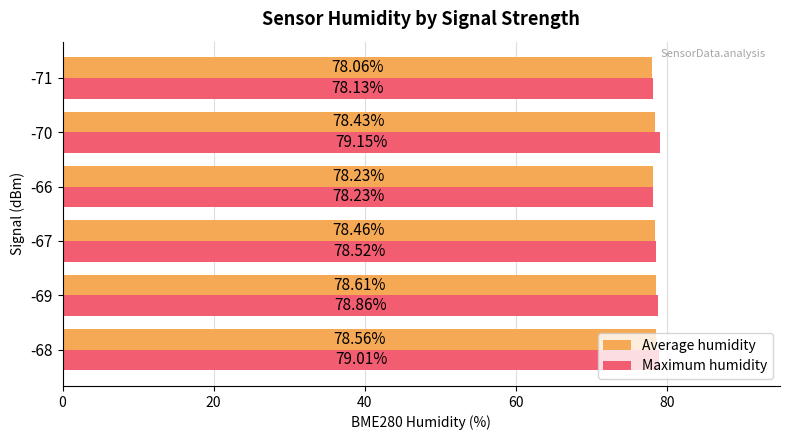

Which series changed the most between -68 and -69?

Maximum humidity